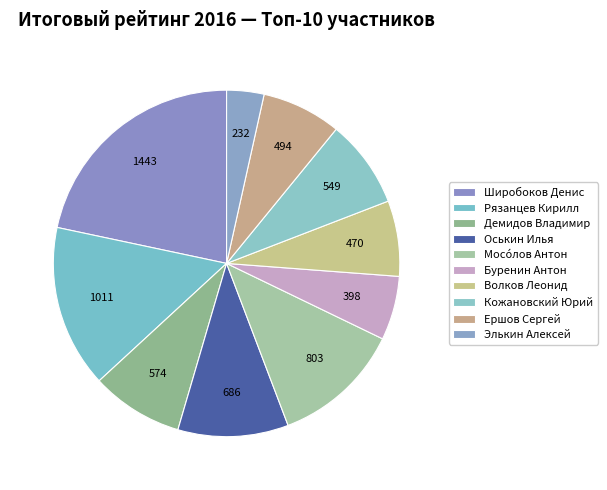

How many segments does this pie chart have?

10